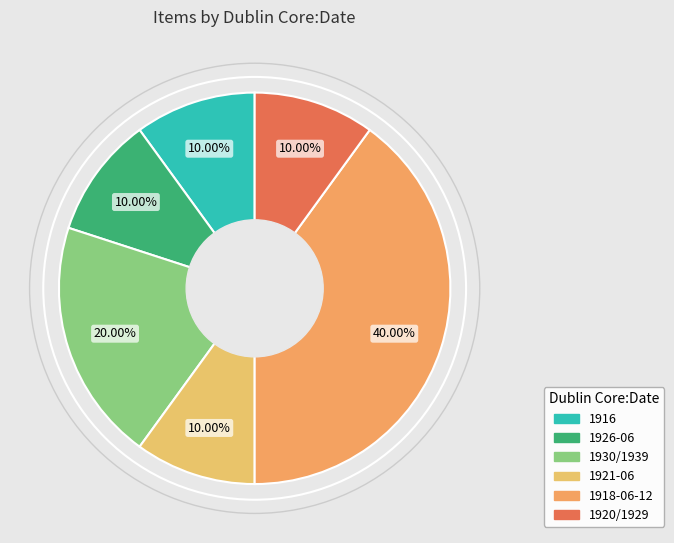

True or false: 1918-06-12 accounts for 54% of the total.

False